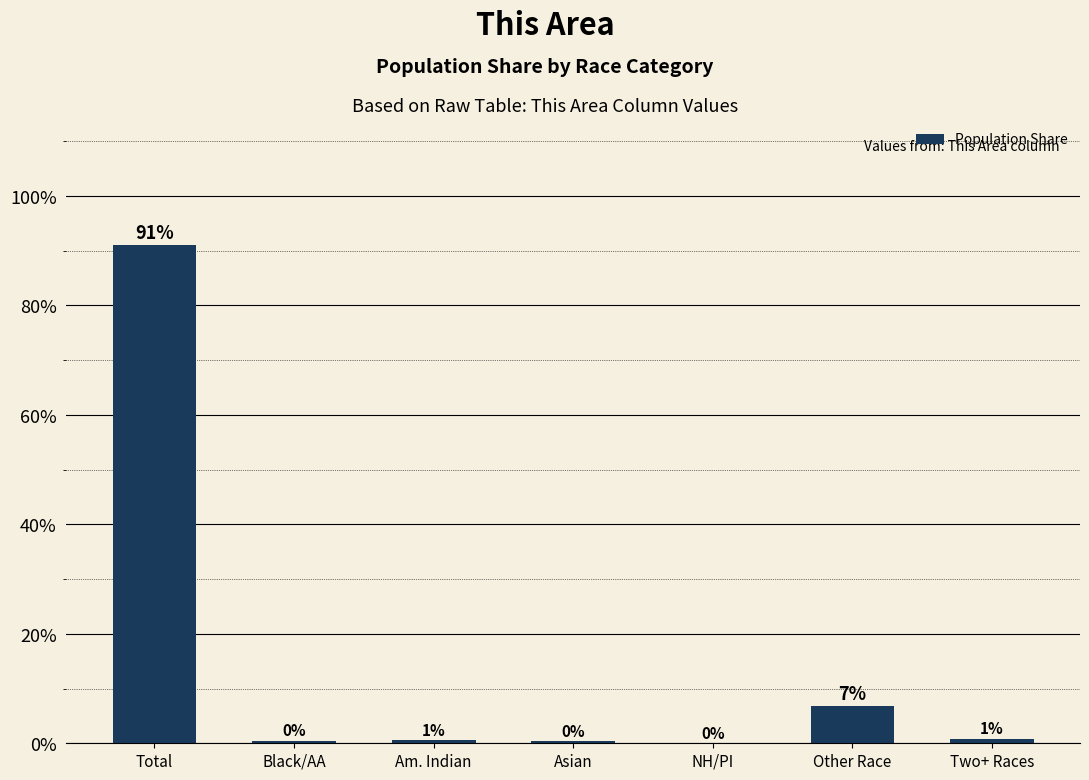

Which category has the highest value across all series?

Total